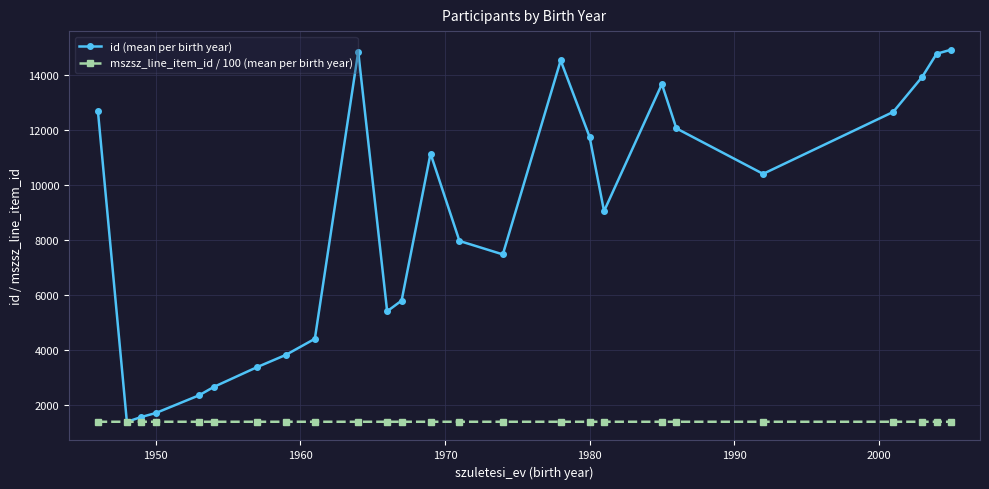

What is the highest value of the mszsz_line_item_id / 100 (mean per birth year) series?

1381.6